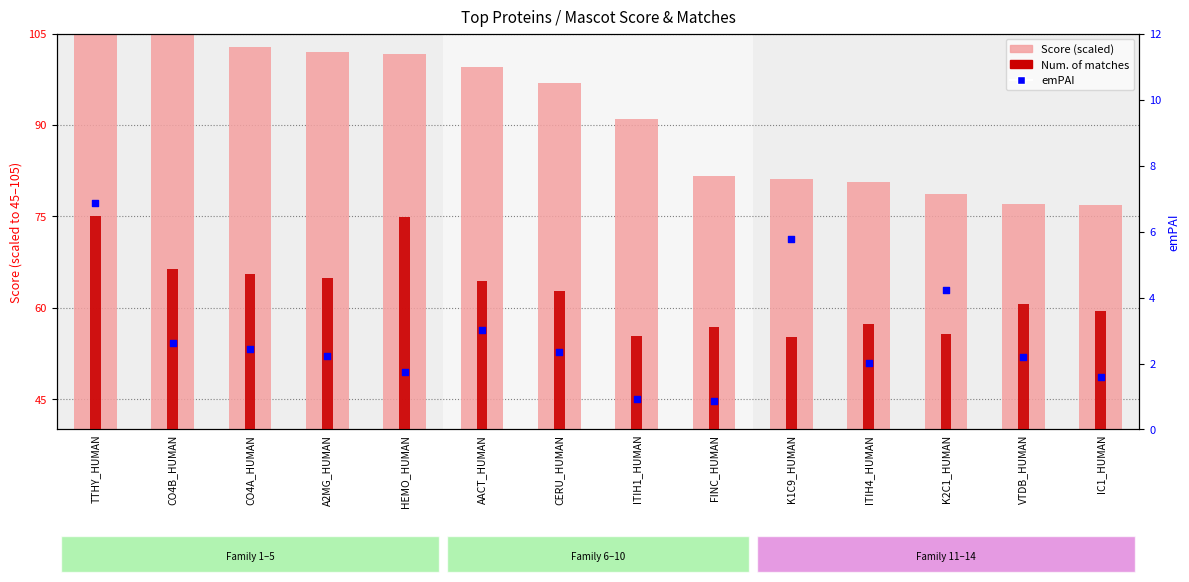

At which category is the sum across all series the highest?

TTHY_HUMAN